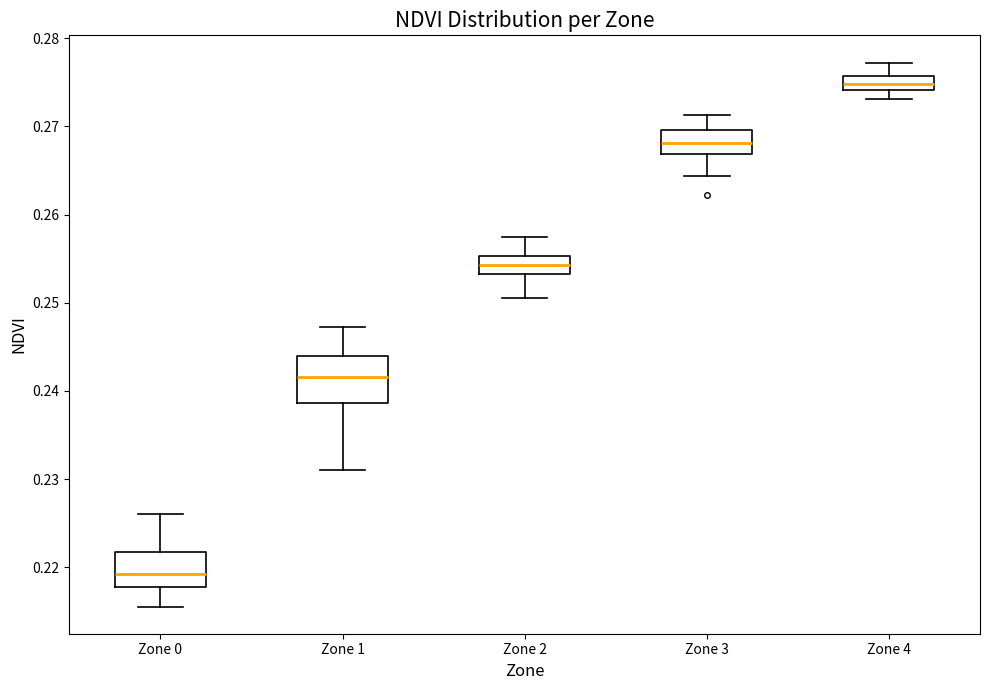

Reading left to right, transcribe this box plot: for each box, give where its median line is, the range the box spans, and where its two whiskers end, as read against the y-axis. The values are not printed on the chart, so give them approximately, as read against the axis.

Zone 0: median 0.219, box 0.218 to 0.222, whiskers 0.216 to 0.226
Zone 1: median 0.242, box 0.239 to 0.244, whiskers 0.231 to 0.247
Zone 2: median 0.254, box 0.253 to 0.255, whiskers 0.250 to 0.257
Zone 3: median 0.268, box 0.267 to 0.270, whiskers 0.264 to 0.271
Zone 4: median 0.275, box 0.274 to 0.276, whiskers 0.273 to 0.277